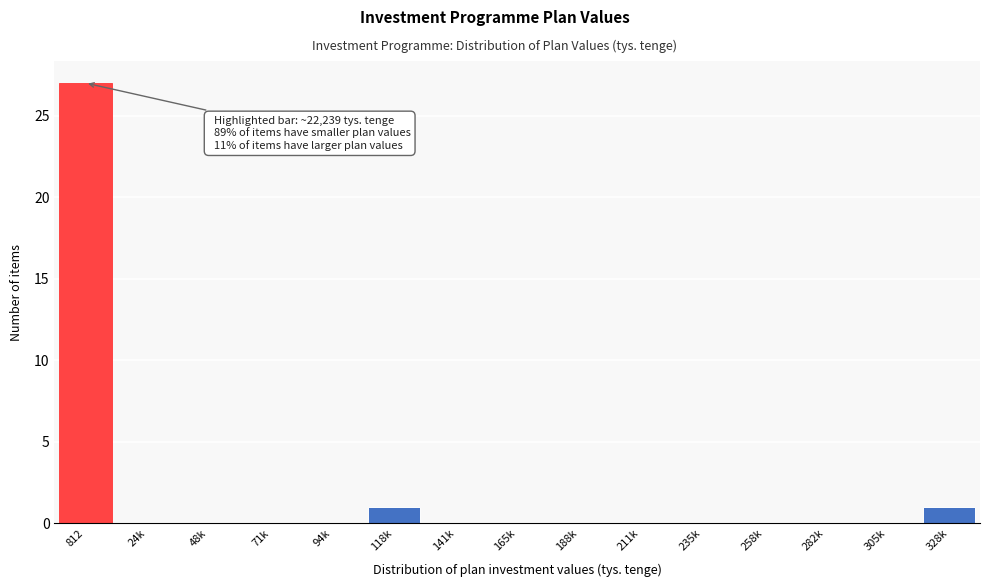

Reading left to right, list all the values displayed in this chart.

812=27	24k=0	48k=0	71k=0	94k=0	118k=1	141k=0	165k=0	188k=0	211k=0	235k=0	258k=0	282k=0	305k=0	328k=1